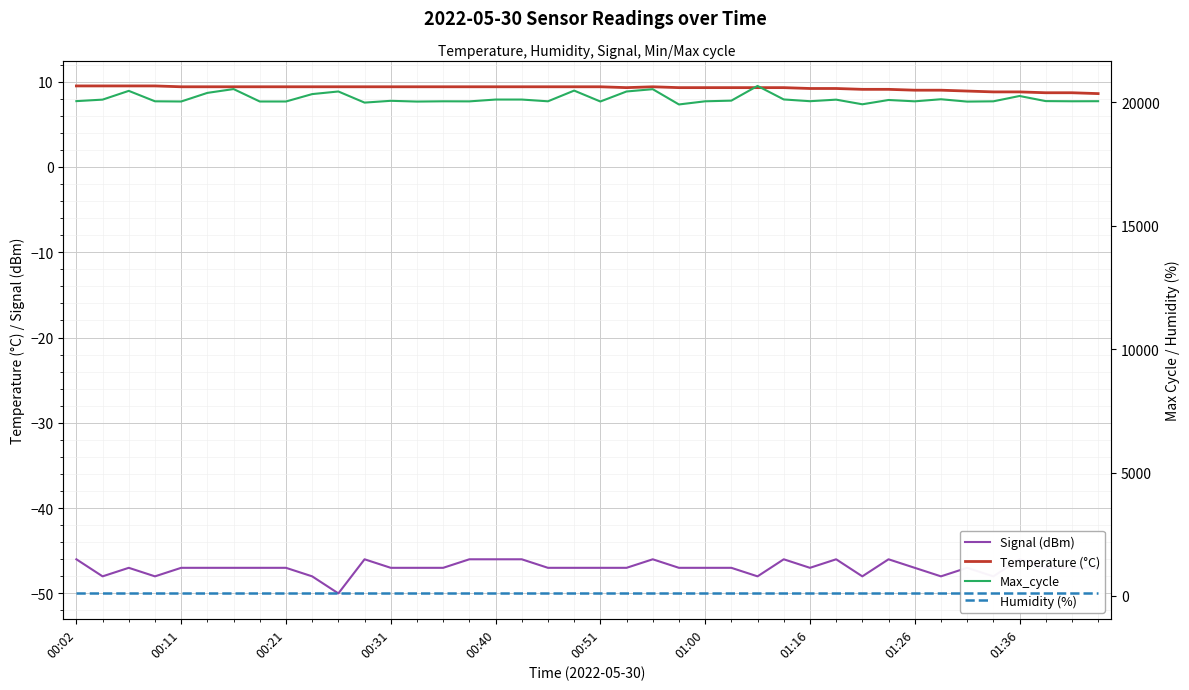

True or false: Humidity (%) and Signal (dBm) intersect in this chart.

False